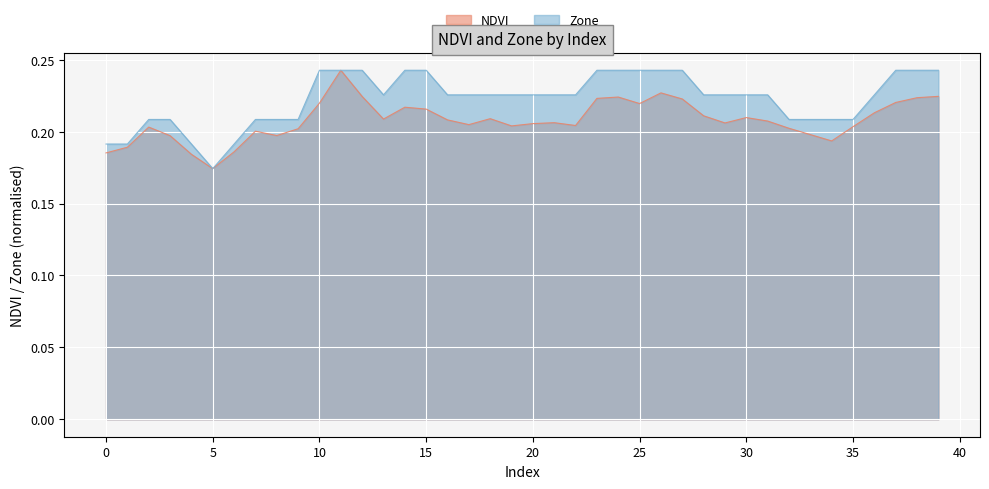

At which category is the sum across all series the highest?

11